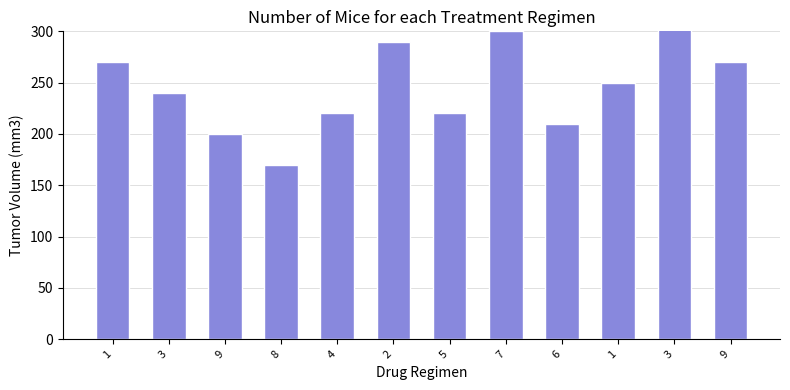

List the labels in order of value, largest first.

3, 7, 2, 1, 9, 1, 3, 4, 5, 6, 9, 8